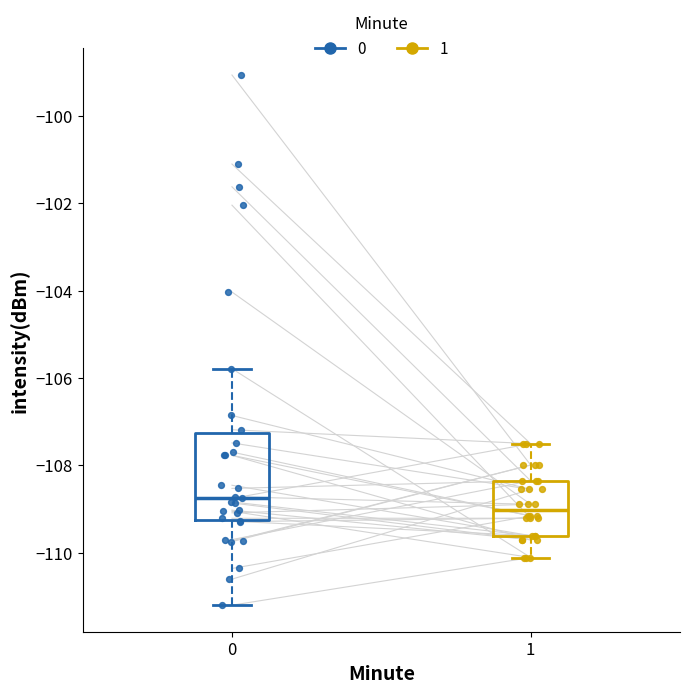

Where does the upper whisker of the box at x = 0 end on the y-axis? The values are not printed on the chart, so give them approximately, as read against the axis.

-105.8